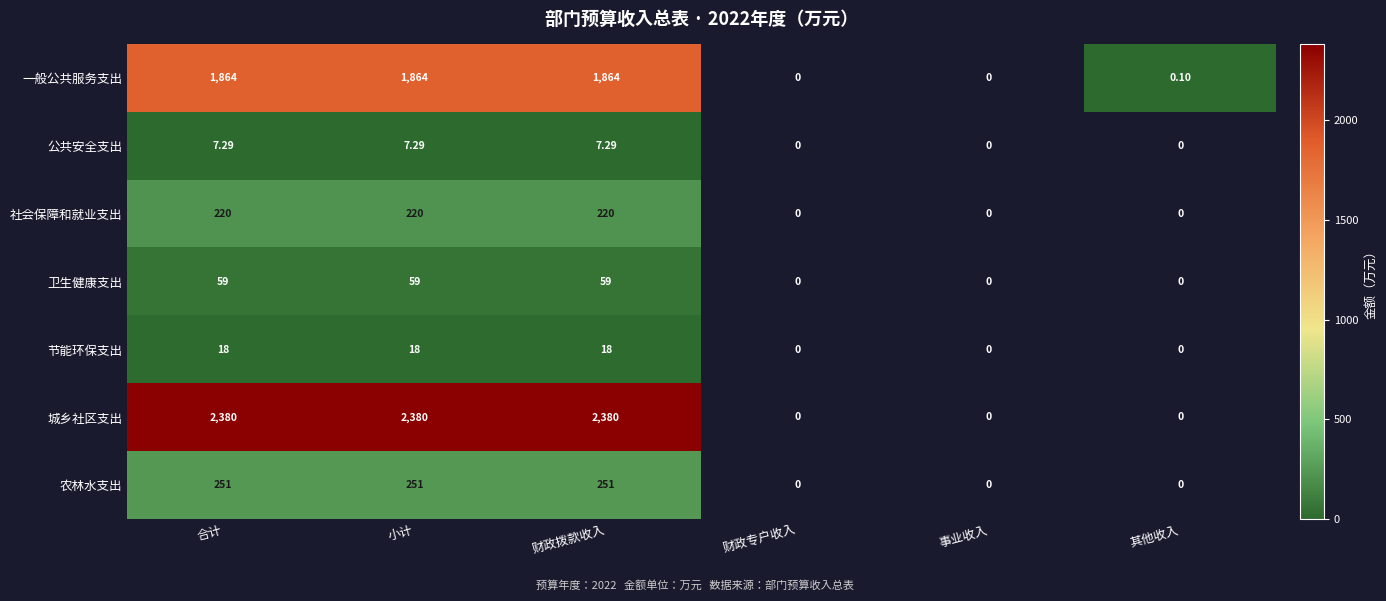

Is the value of 城乡社区支出 at 财政拨款收入 greater than the value of 一般公共服务支出 at 合计?

Yes